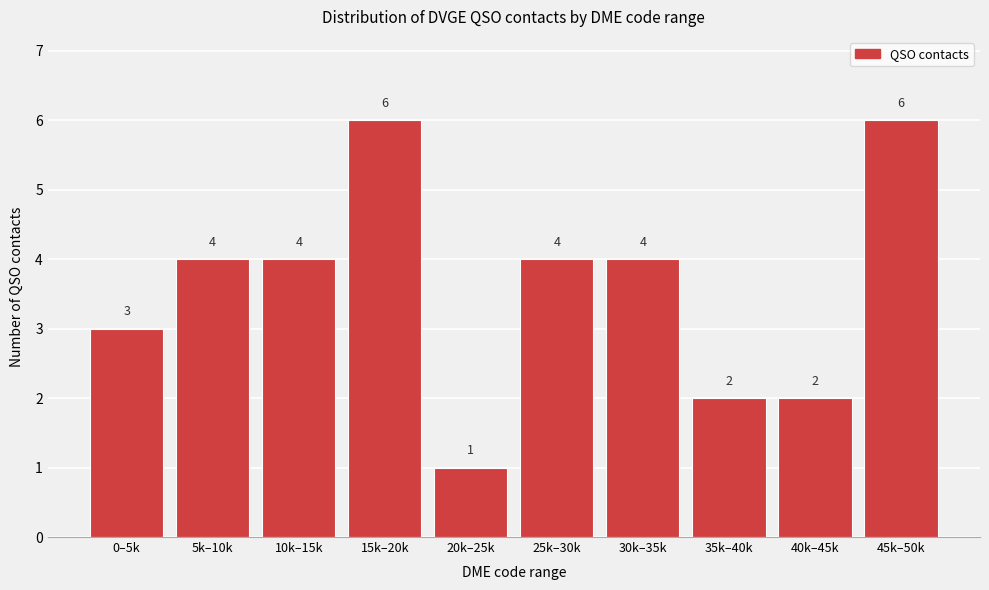

Reading left to right, what are all the values shown in this chart?

3	4	4	6	1	4	4	2	2	6